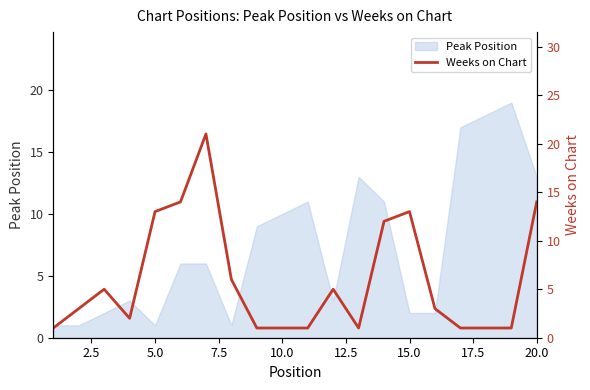

Is it true that Peak Position equals 10 at 10.0?

True